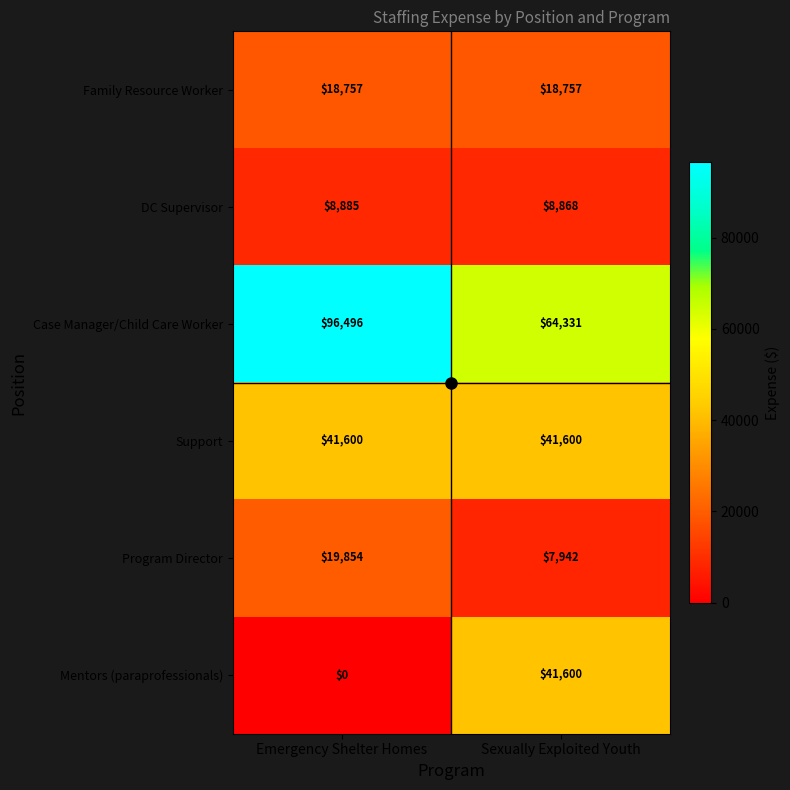

Rank the categories by DC Supervisor value from highest to lowest.

Emergency Shelter Homes, Sexually Exploited Youth